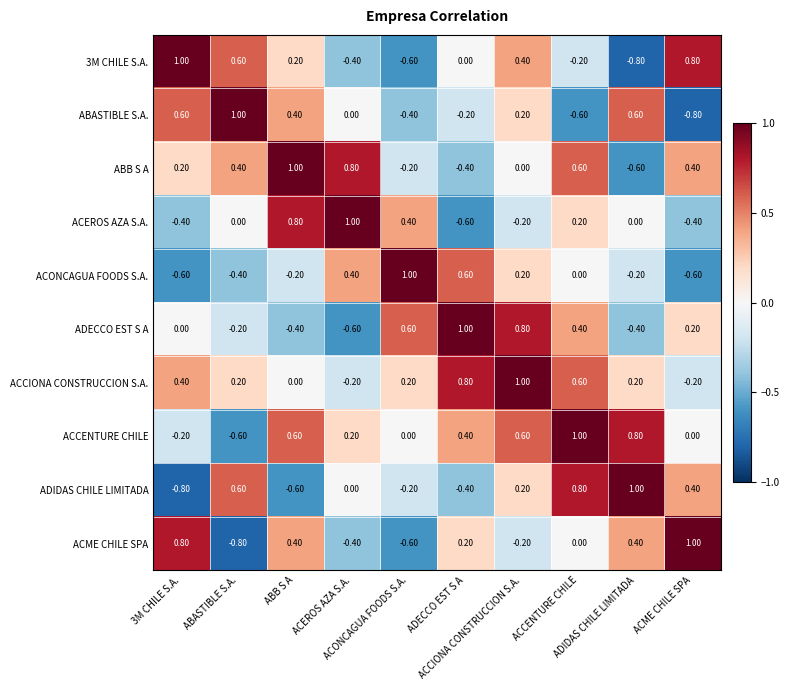

At how many categories does at least one series exceed 0?

10